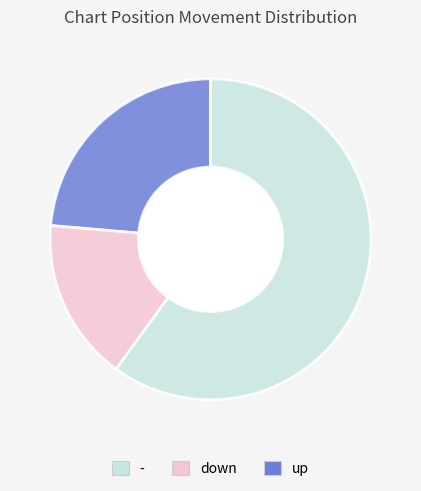

Is there any slice that represents more than half of the pie?

Yes